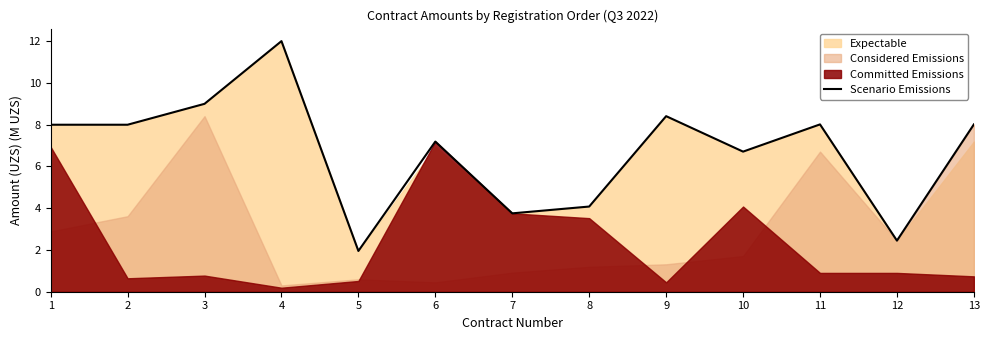

Reading right to left, extract all data points from this chart.

13=8.0	12=2.4	11=8.0	10=6.7	9=8.4	8=4.1	7=3.8	6=7.2	5=1.9	4=12.0	3=9.0	2=8.0	1=8.0